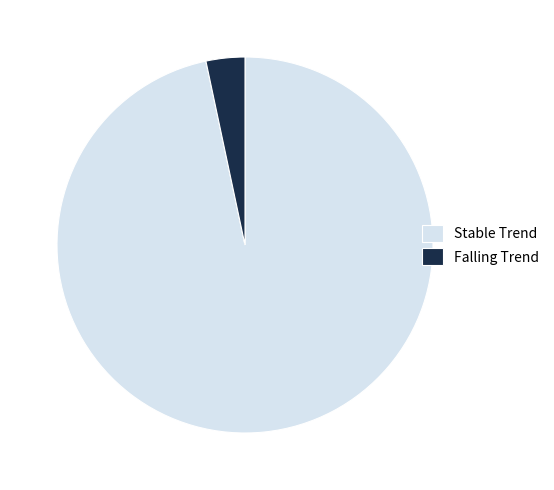

Approximately how many times larger is the value at Stable Trend compared to Falling Trend?

29.0